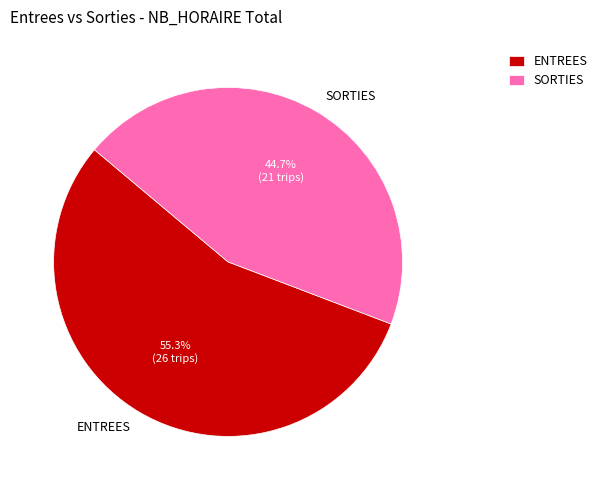

Count the number of slices in the pie.

2